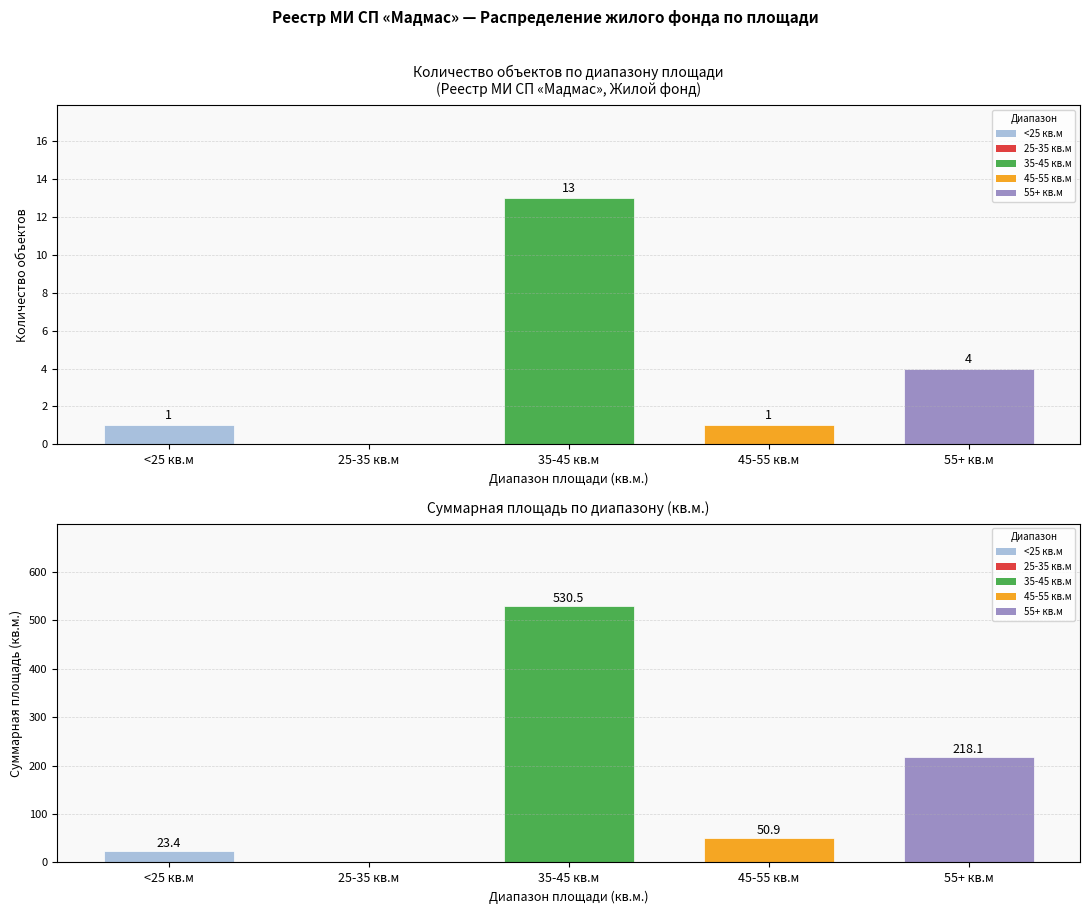

True or false: Количество объектов has a value of 1.0 at 45-55 кв.м.

True